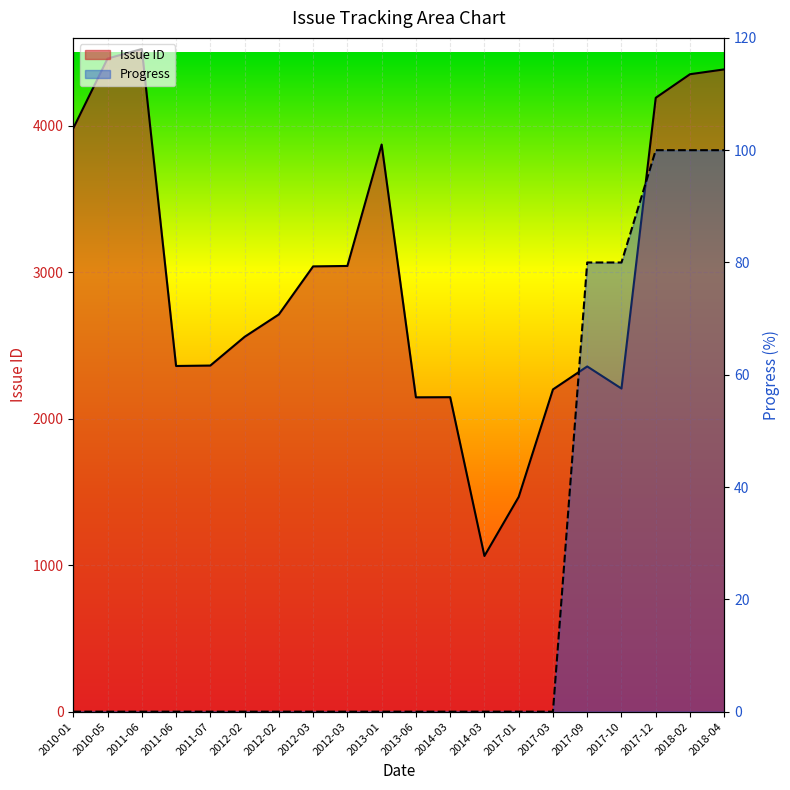

Where is the first local minimum for Issue ID?

2011-06